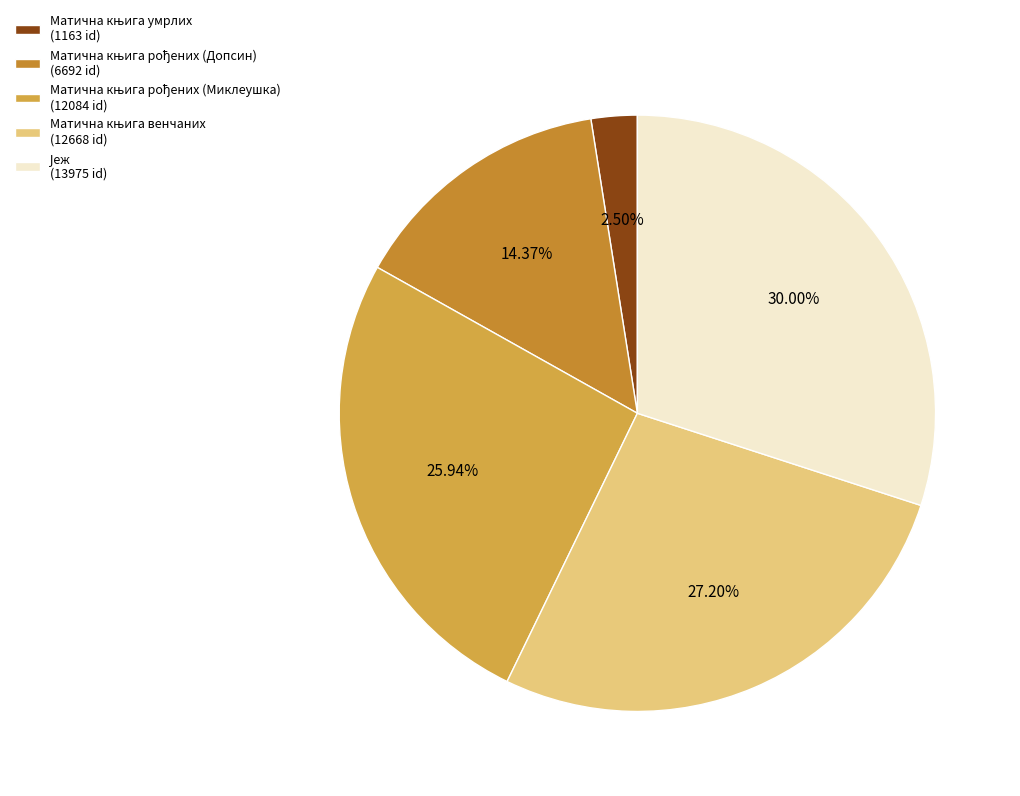

The Матична књига рођених (Допсин) slice represents 14% of the pie. True or false?

True